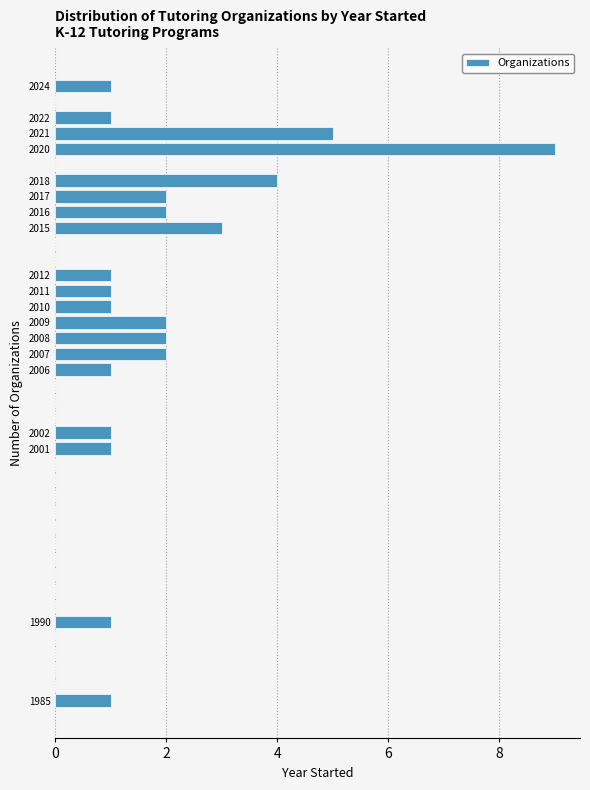

Reading bottom to top, list every bar in this chart as the range it spans on the y-axis followed by its length. The values are not printed on the chart, so give them approximately, as read against the axis.

1984.5 to 1985.5: 1
1985.5 to 1986.5: 0
1986.5 to 1987.5: 0
1987.5 to 1988.5: 0
1988.5 to 1989.5: 0
1989.5 to 1990.5: 1
1990.5 to 1991.5: 0
1991.5 to 1992.5: 0
1992.5 to 1993.5: 0
1993.5 to 1994.5: 0
1994.5 to 1995.5: 0
1995.5 to 1996.5: 0
1996.5 to 1997.5: 0
1997.5 to 1998.5: 0
1998.5 to 1999.5: 0
1999.5 to 2000.5: 0
2000.5 to 2001.5: 1
2001.5 to 2002.5: 1
2002.5 to 2003.5: 0
2003.5 to 2004.5: 0
2004.5 to 2005.5: 0
2005.5 to 2006.5: 1
2006.5 to 2007.5: 2
2007.5 to 2008.5: 2
2008.5 to 2009.5: 2
2009.5 to 2010.5: 1
2010.5 to 2011.5: 1
2011.5 to 2012.5: 1
2012.5 to 2013.5: 0
2013.5 to 2014.5: 0
2014.5 to 2015.5: 3
2015.5 to 2016.5: 2
2016.5 to 2017.5: 2
2017.5 to 2018.5: 4
2018.5 to 2019.5: 0
2019.5 to 2020.5: 9
2020.5 to 2021.5: 5
2021.5 to 2022.5: 1
2022.5 to 2023.5: 0
2023.5 to 2024.5: 1